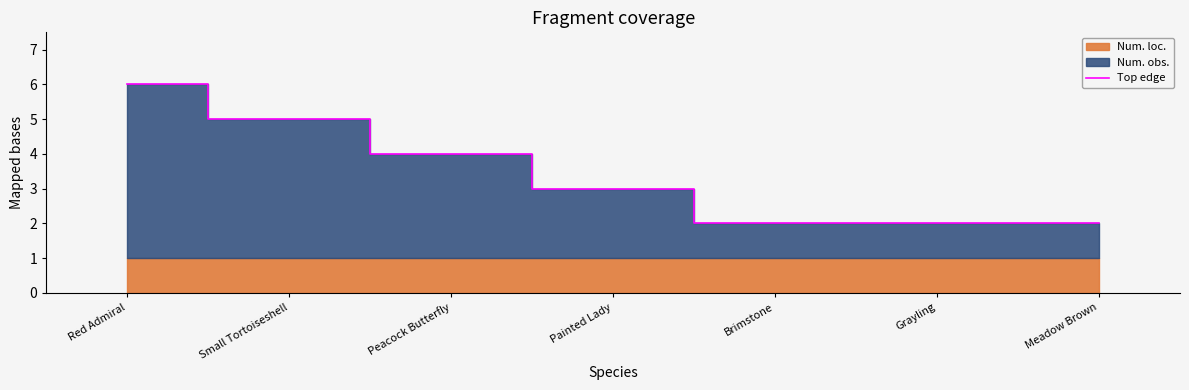

Between Brimstone and Painted Lady, which is larger?

Painted Lady